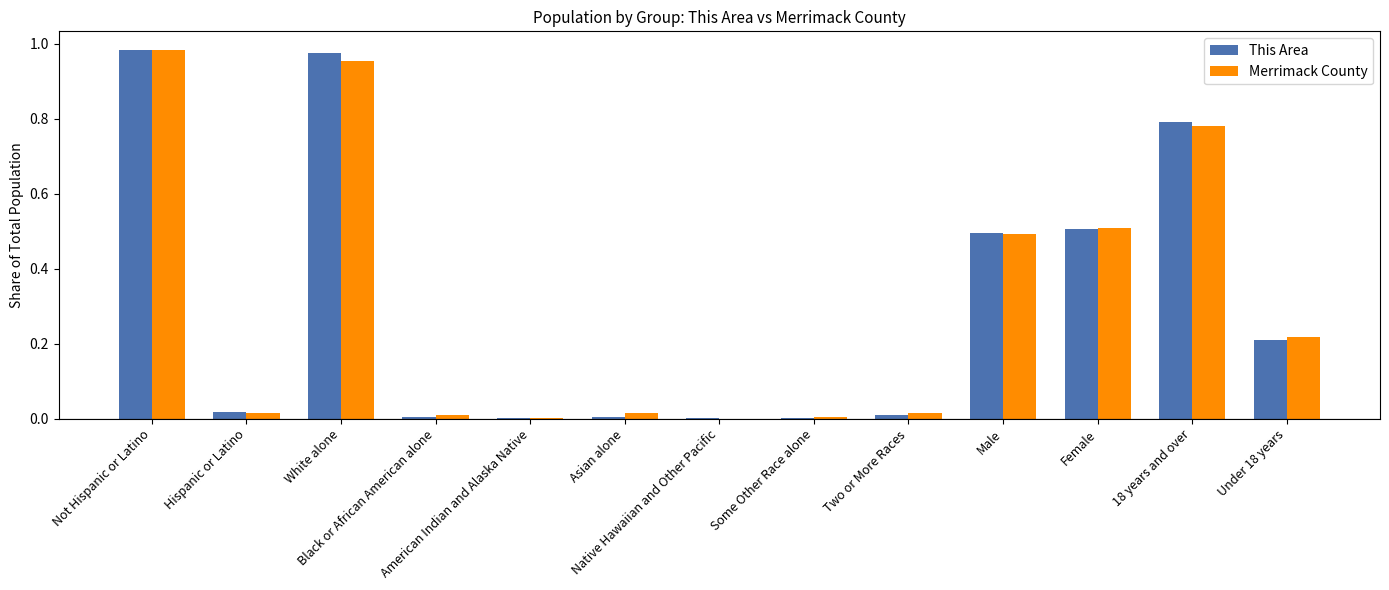

What is the sum of all Merrimack County values?

4.0